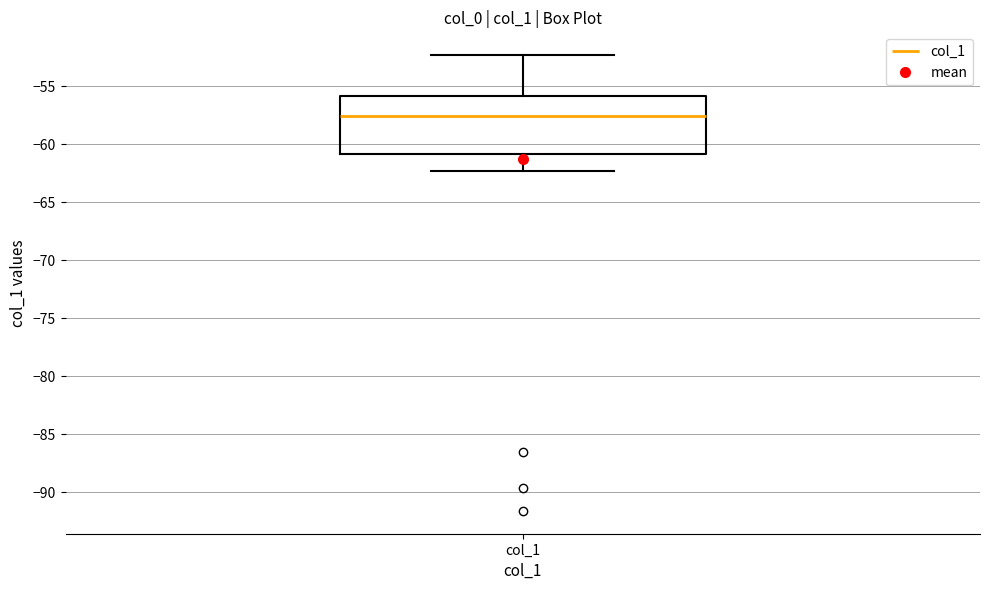

Where is the lower edge of the box for col_1 on the y-axis? The values are not printed on the chart, so give them approximately, as read against the axis.

-61.0